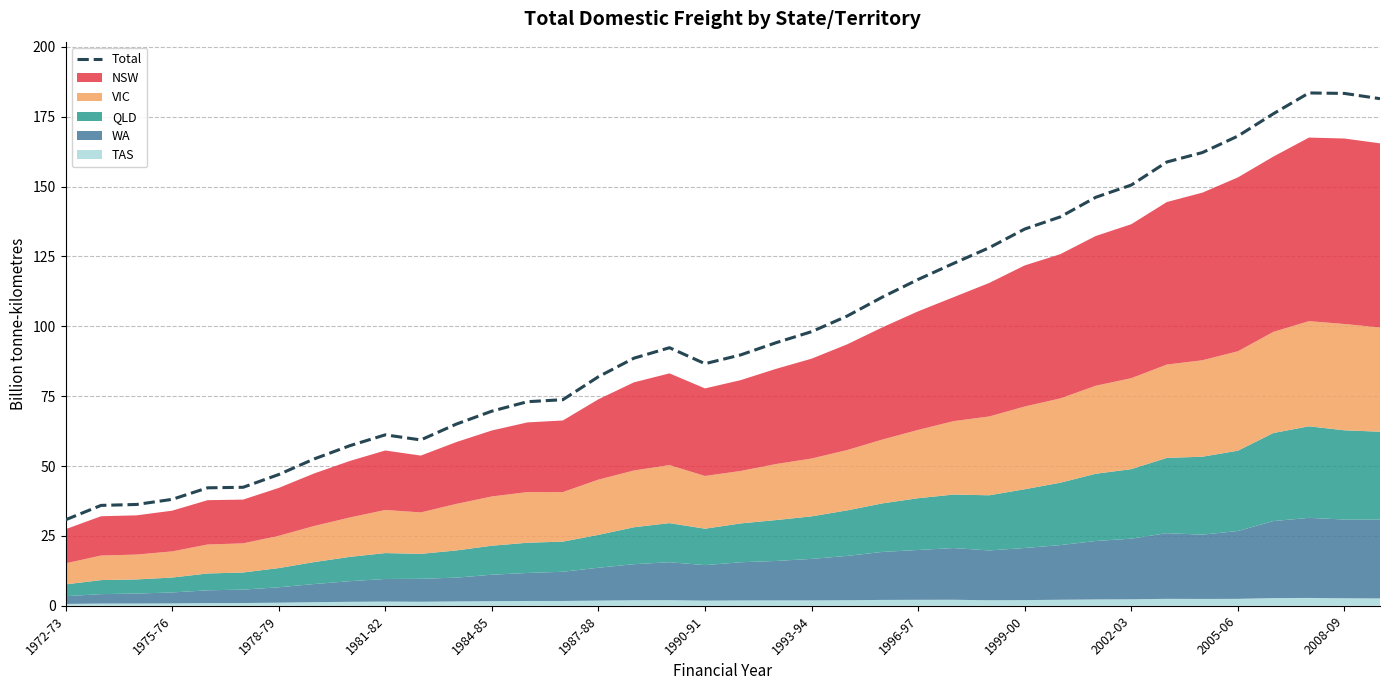

Which category has the lowest value in the Total series?

1972-73